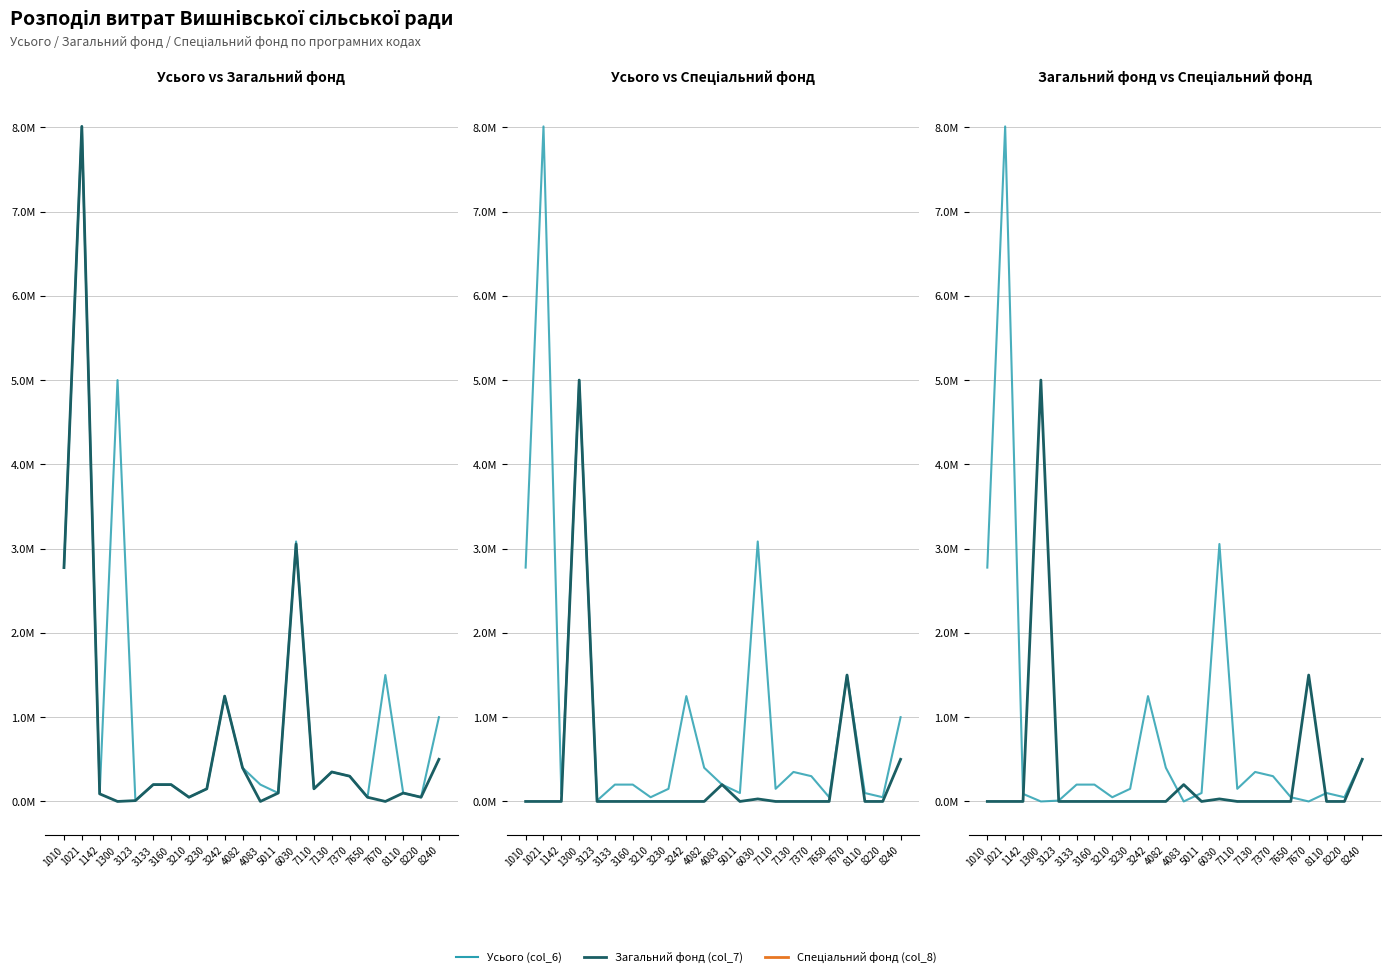

What are all the series names shown in the legend?

Усього (col_6), Загальний фонд (col_7), Спеціальний фонд (col_8)